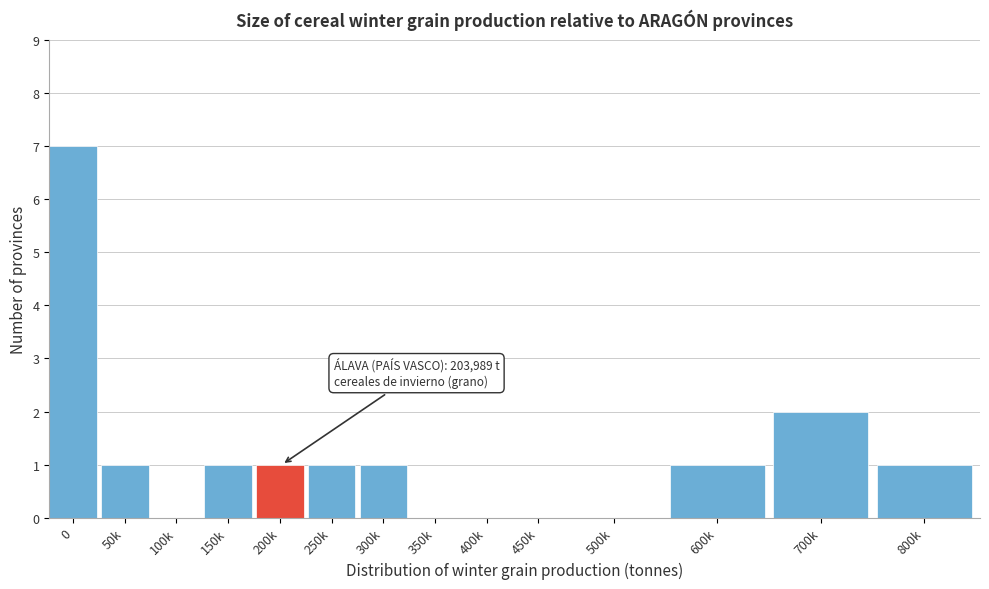

Reading left to right, list all the values displayed in this chart.

0=7	50k=1	100k=0	150k=1	200k=1	250k=1	300k=1	350k=0	400k=0	450k=0	500k=0	600k=1	700k=2	800k=1